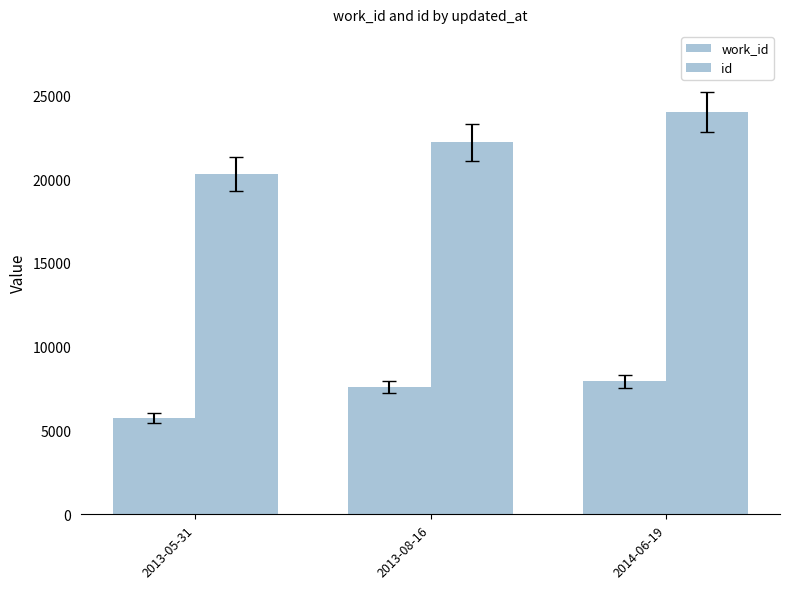

How many distinct data groups are displayed?

2